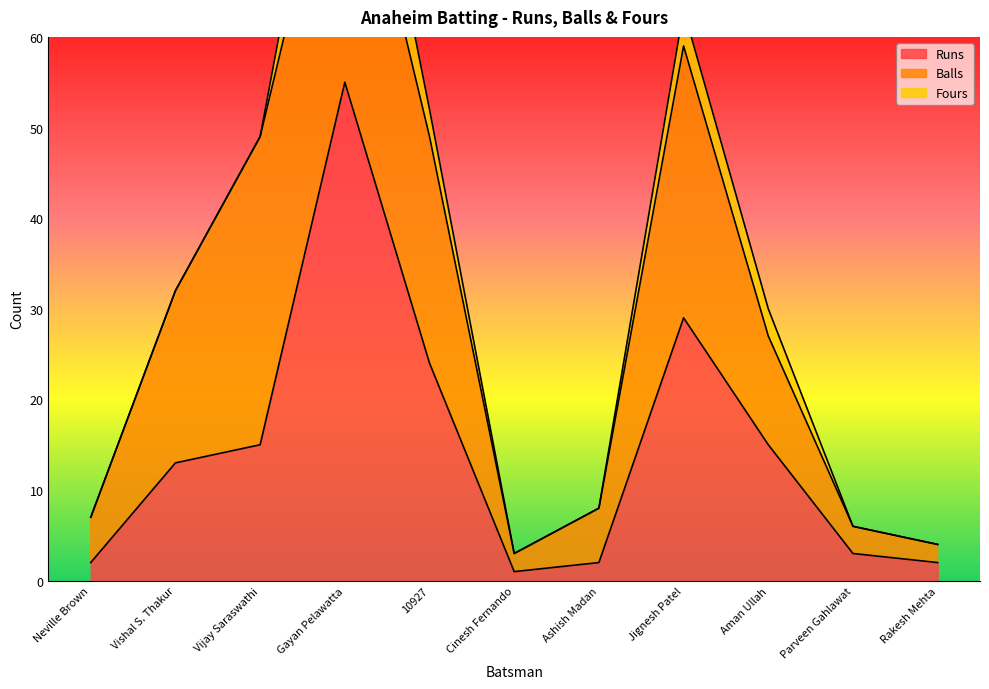

What is the total value across all series at Vijay Saraswathi?

49